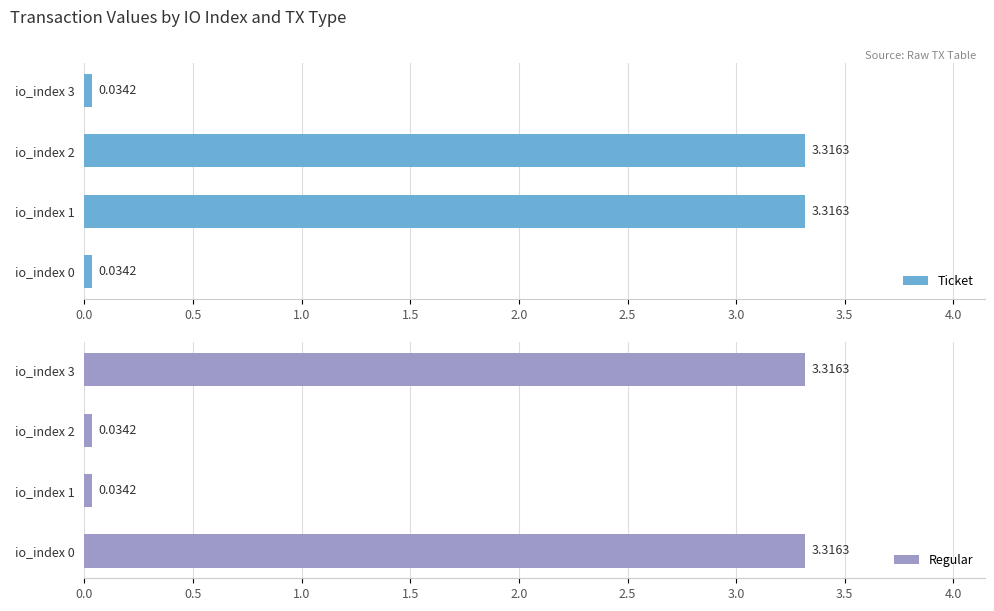

Which series has the largest range (max minus min)?

Ticket